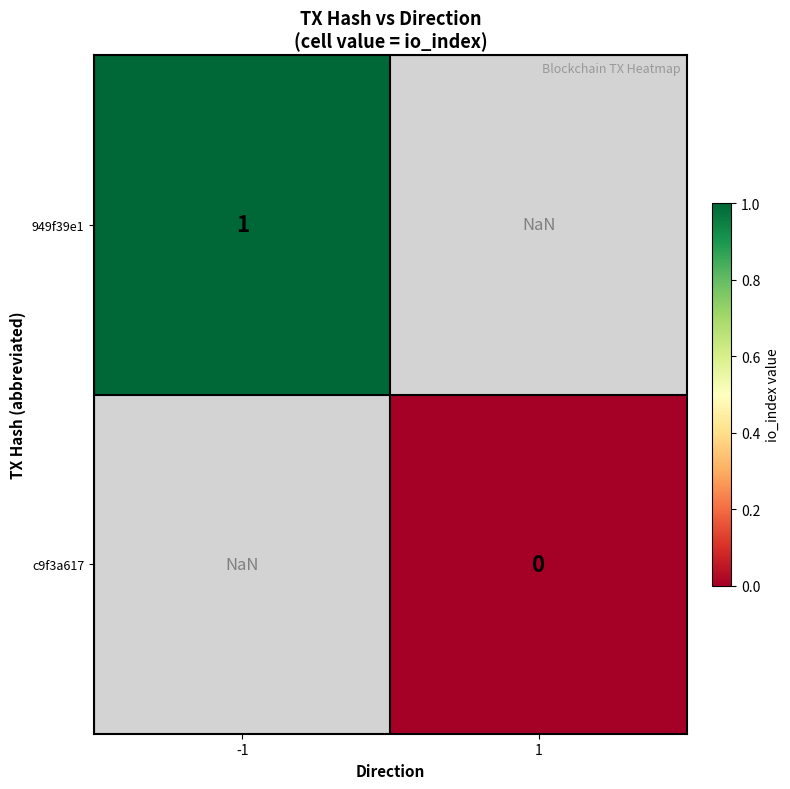

At how many categories does at least one series exceed 0?

1